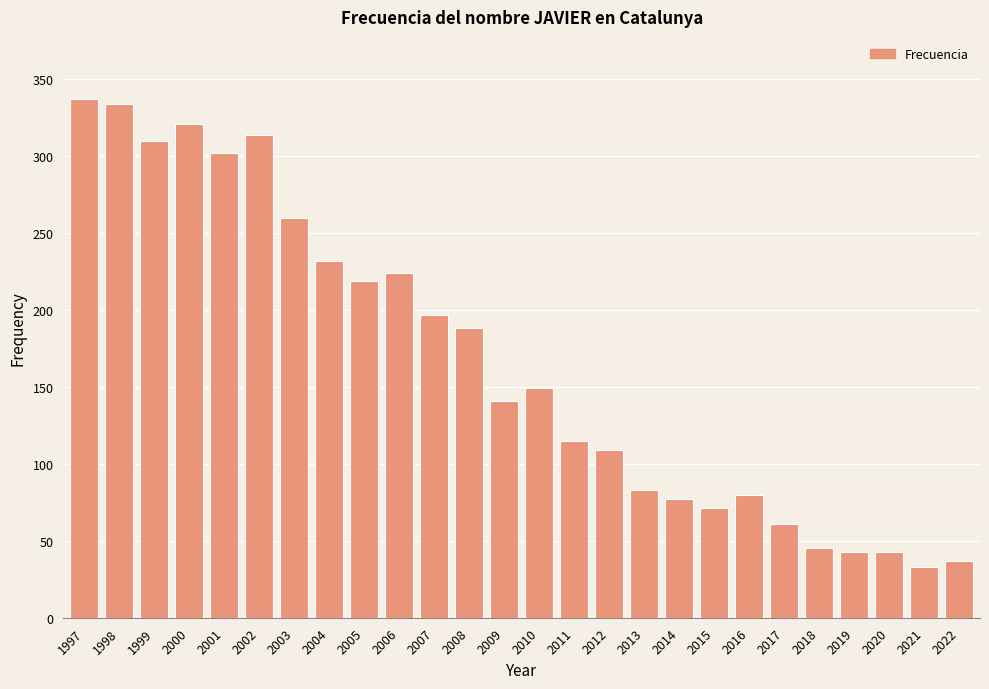

Reading left to right, list all the values displayed in this chart.

1997=337	1998=334	1999=310	2000=321	2001=302	2002=314	2003=260	2004=232	2005=219	2006=224	2007=197	2008=188	2009=141	2010=149	2011=115	2012=109	2013=83	2014=77	2015=71	2016=80	2017=61	2018=45	2019=43	2020=43	2021=33	2022=37